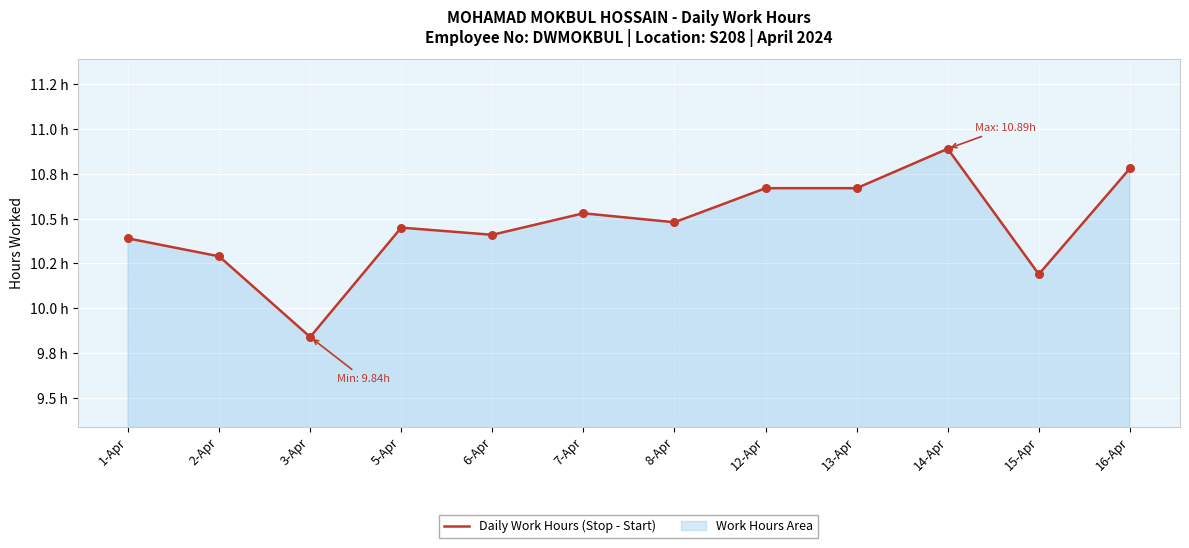

Approximately how many times larger is the value at 12-Apr compared to 1-Apr?

1.0